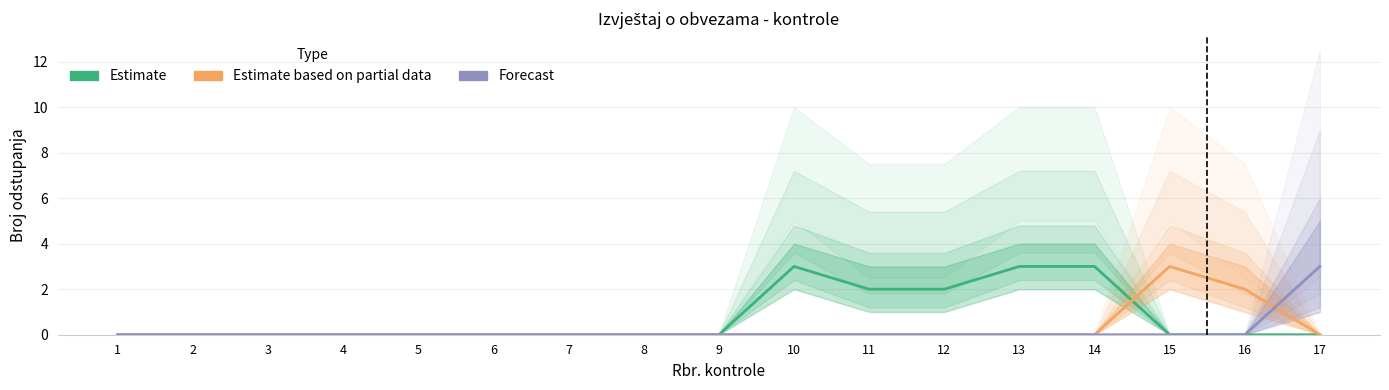

Count the Estimate based on partial data values in the range 0 to 1.

15